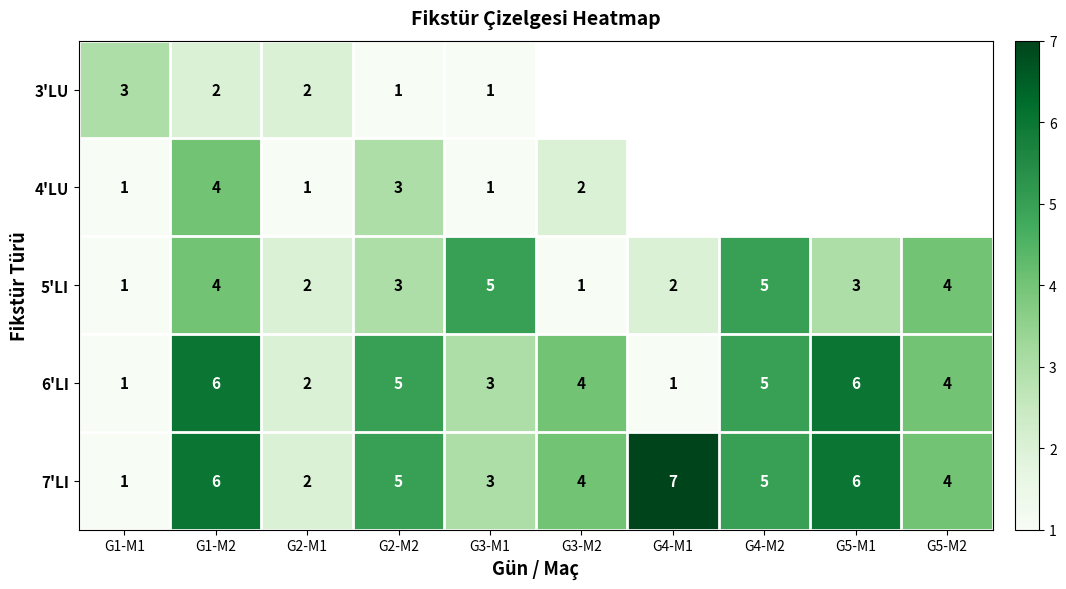

At which category is the sum across all series the highest?

G1-M2